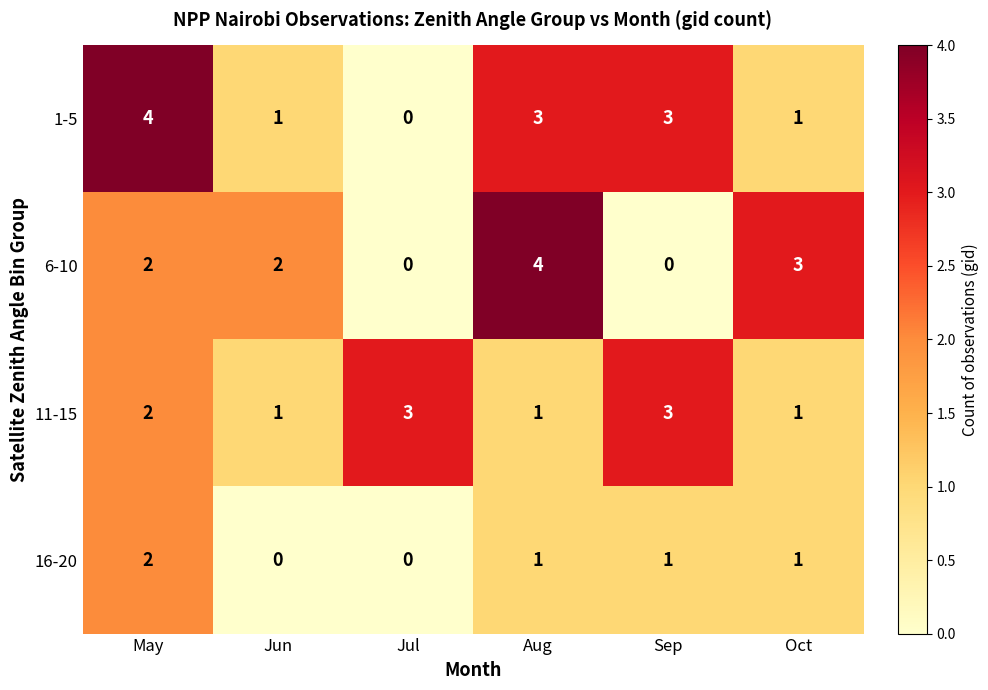

How many 11-15 values are between 1 and 3?

6